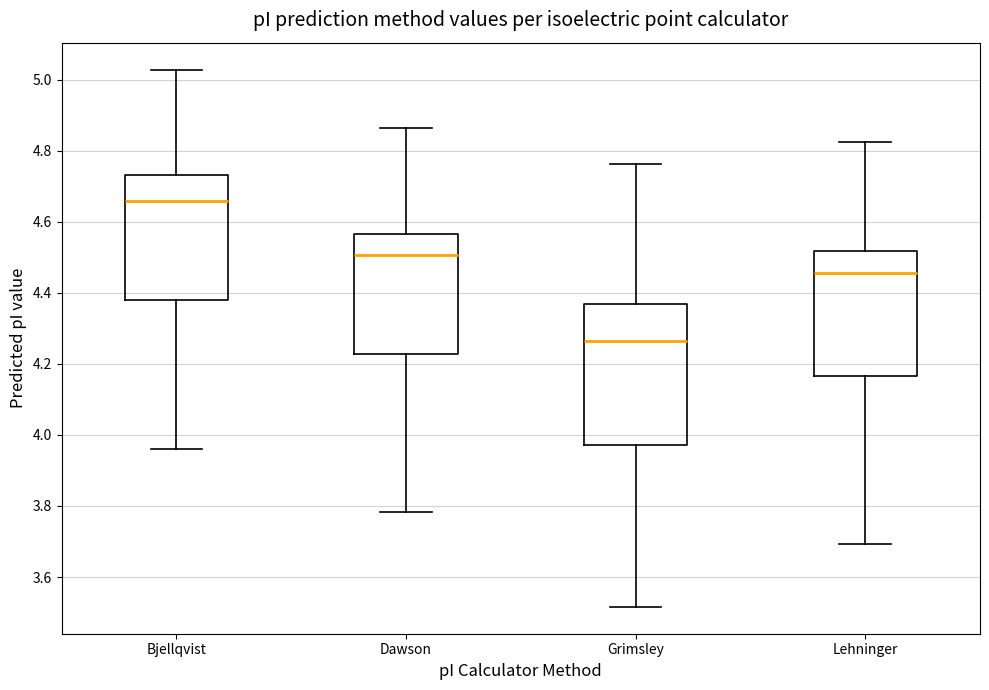

Reading left to right, transcribe this box plot: for each box, give where its median line is, the range the box spans, and where its two whiskers end, as read against the y-axis. The values are not printed on the chart, so give them approximately, as read against the axis.

Bjellqvist: median 4.66, box 4.38 to 4.74, whiskers 3.96 to 5.02
Dawson: median 4.50, box 4.22 to 4.56, whiskers 3.78 to 4.86
Grimsley: median 4.26, box 3.98 to 4.36, whiskers 3.52 to 4.76
Lehninger: median 4.46, box 4.16 to 4.52, whiskers 3.70 to 4.82